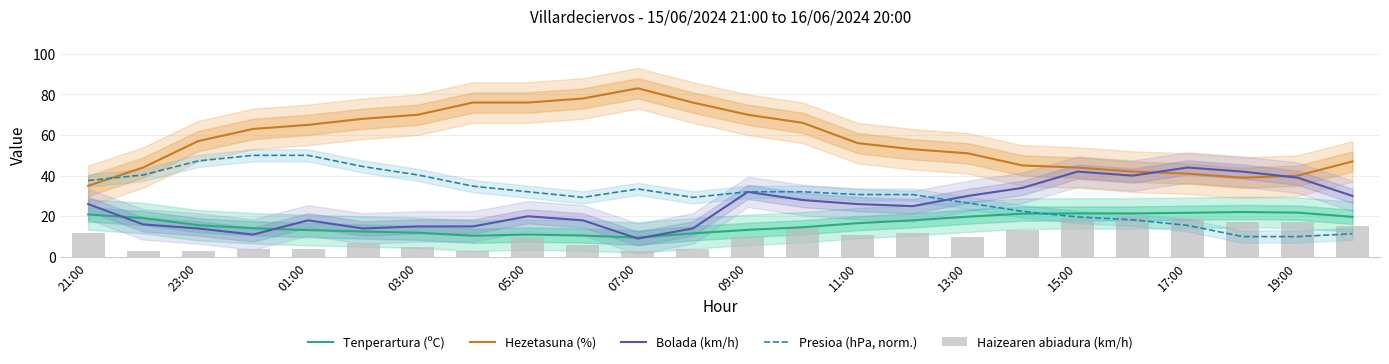

Rank the series by their maximum value, from lowest to highest.

Haizearen abiadura (km/h), Tenperartura (ºC), Bolada (km/h), Presioa (hPa, norm.), Hezetasuna (%)